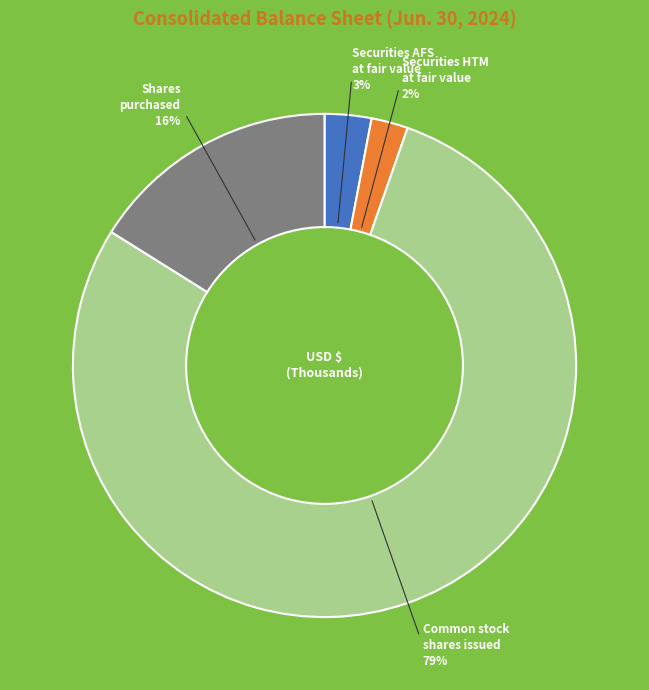

To the nearest percent, what is the average slice percentage?

25%